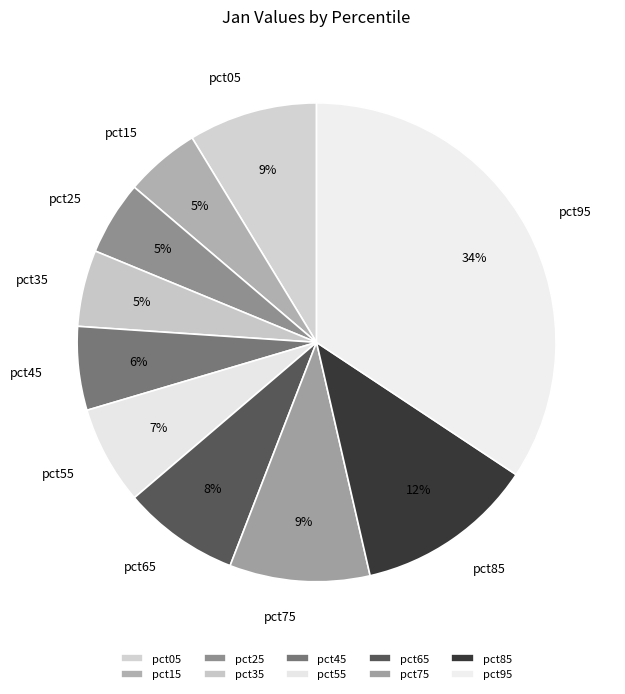

True or false: pct05 accounts for 24% of the total.

False